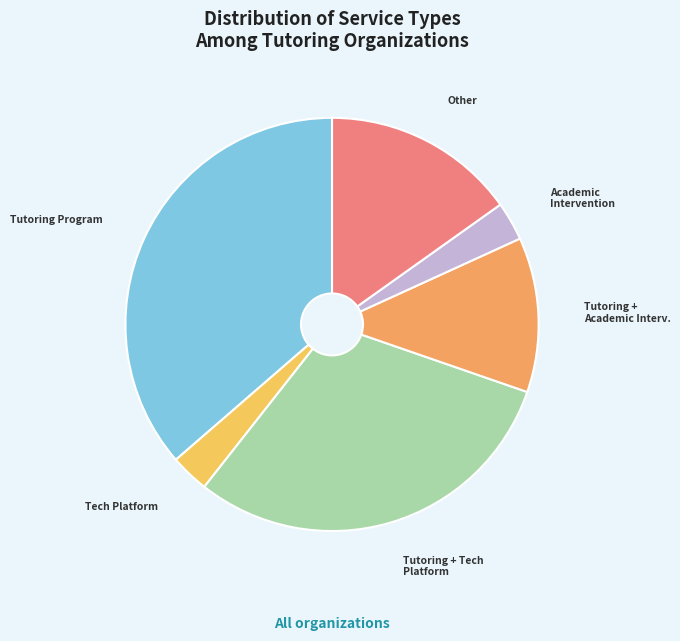

Between Tutoring + Tech Platform and Academic Intervention, which is larger?

Tutoring + Tech Platform